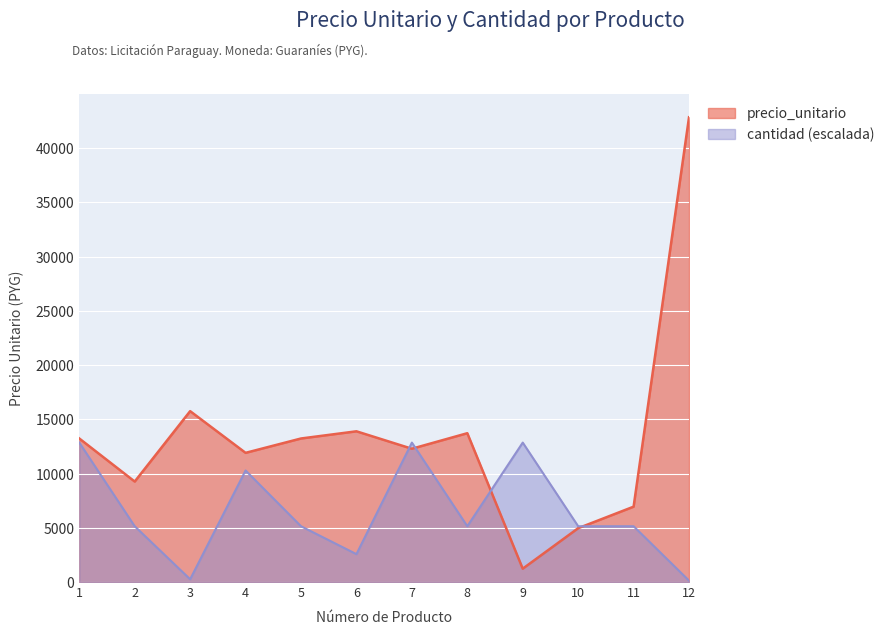

Between 3 and 4, which series saw the biggest shift?

cantidad